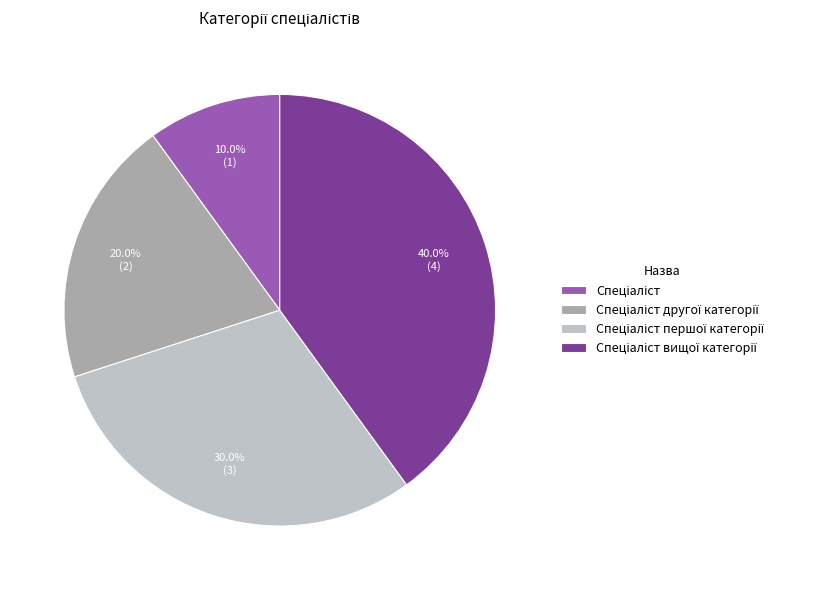

Is there a majority slice in this chart?

No